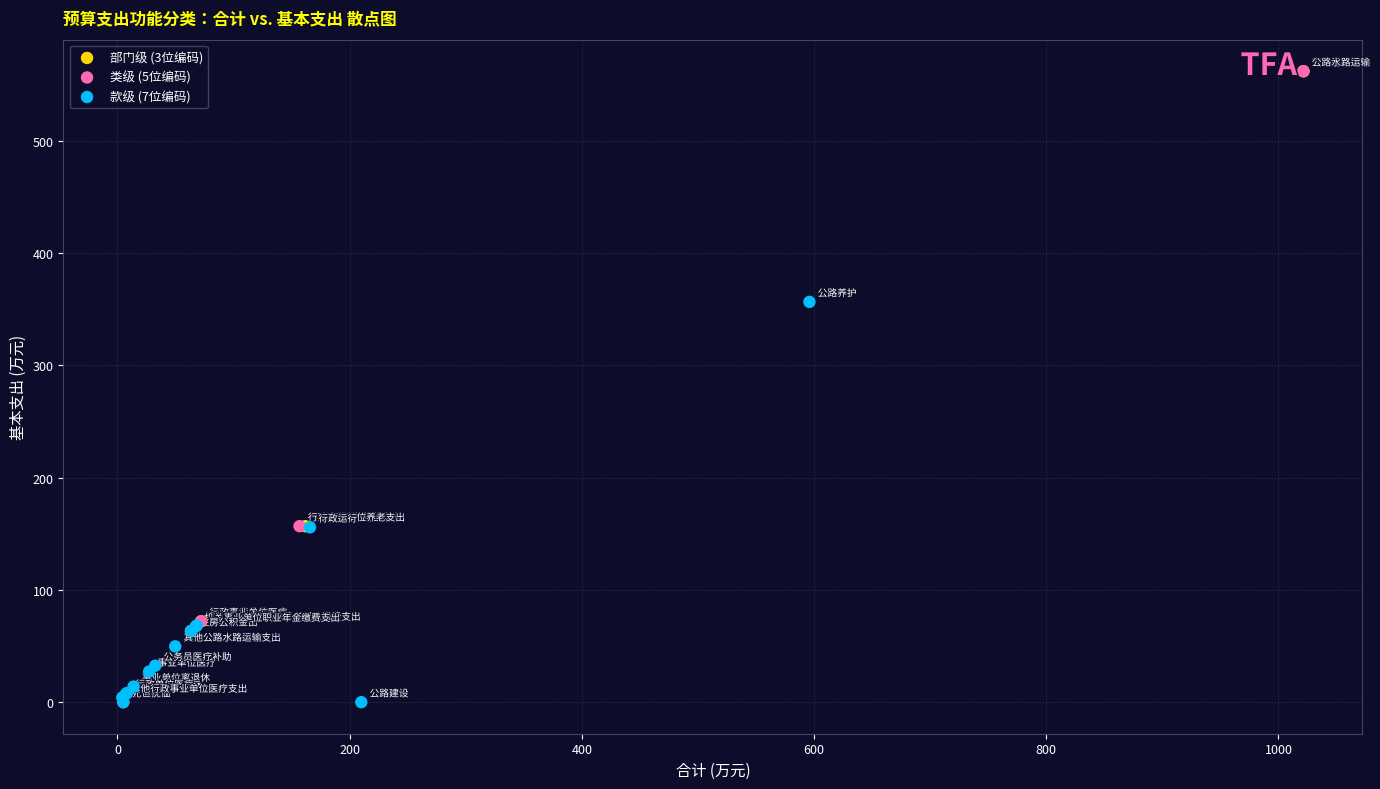

What are all the series names shown in the legend?

部门级 (3位编码), 类级 (5位编码), 款级 (7位编码)